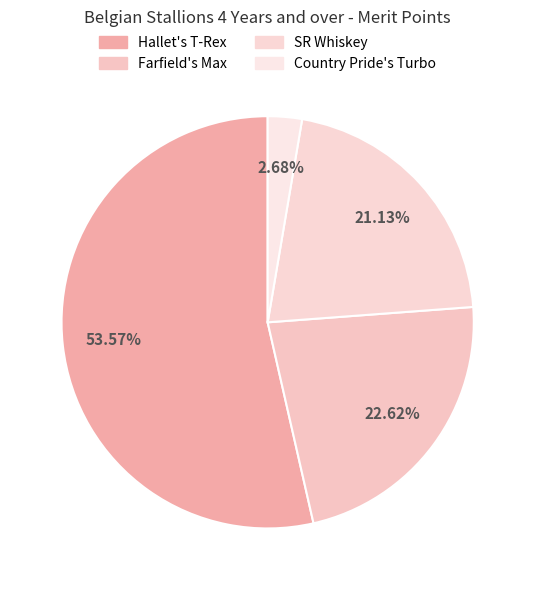

Does Country Pride's Turbo account for over 50% of the chart?

No